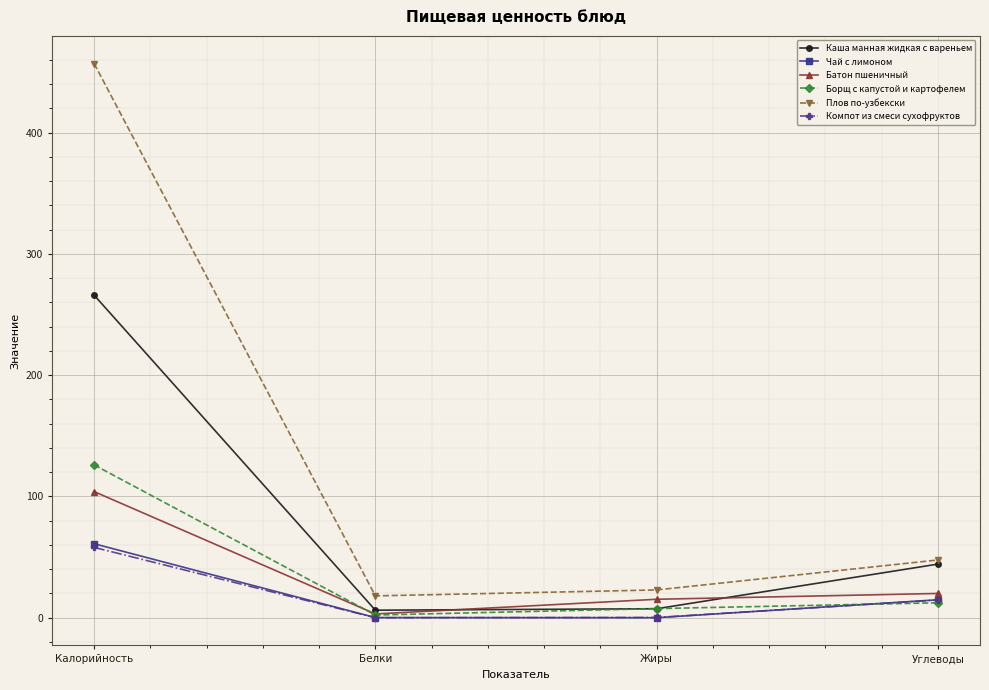

True or false: Чай с лимоном and Каша манная жидкая с вареньем cross at least once.

False